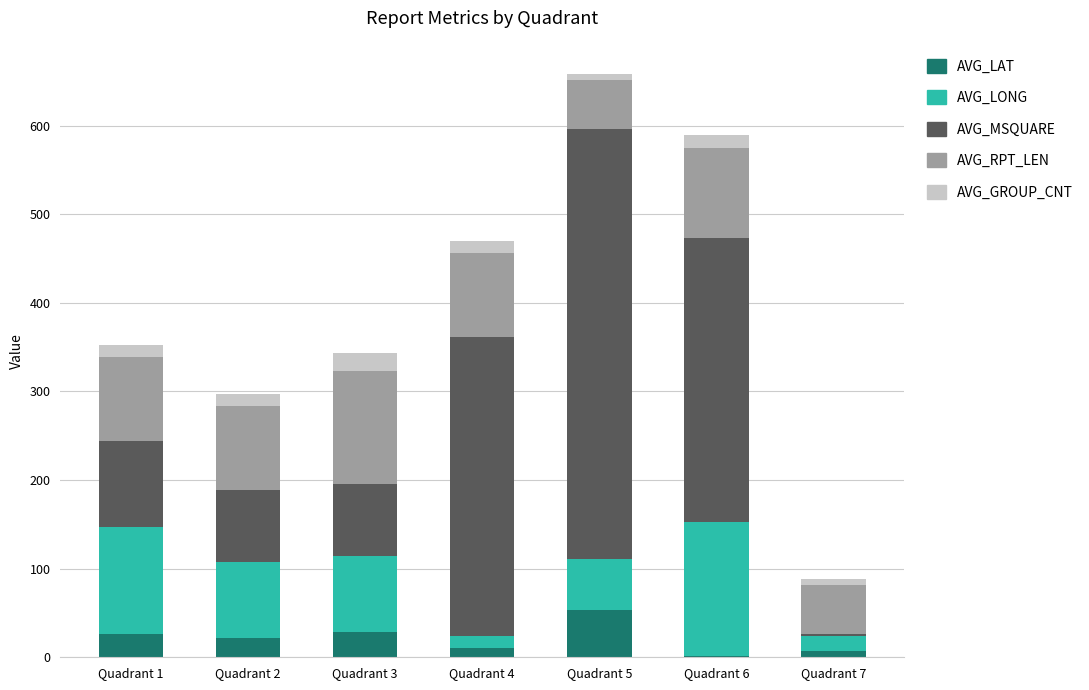

What is the total value across all series at Quadrant 2?

297.5